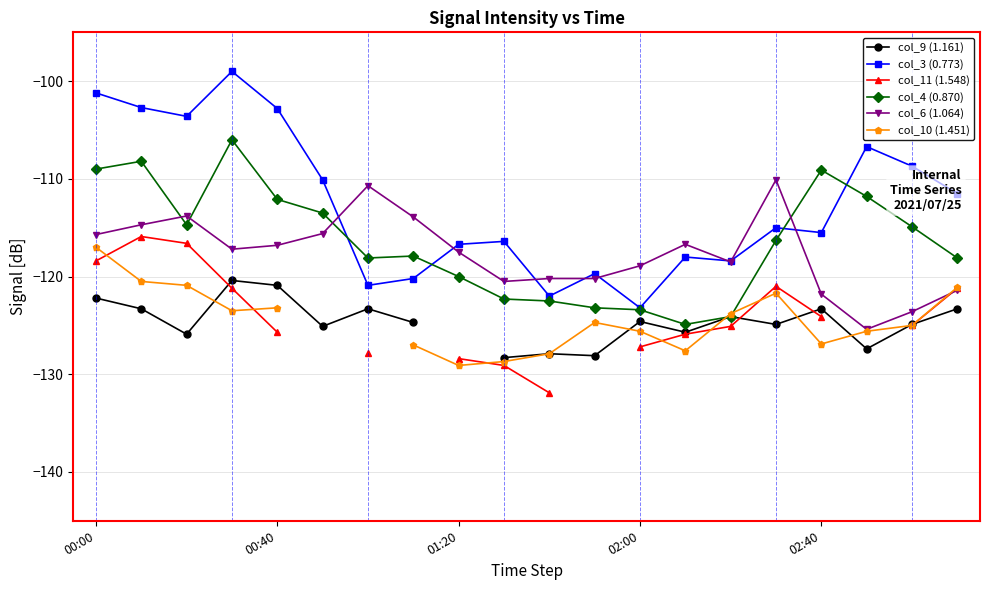

Which series ends up on top after the final intersection of col_4 (0.870) and col_6 (1.064)?

col_4 (0.870)